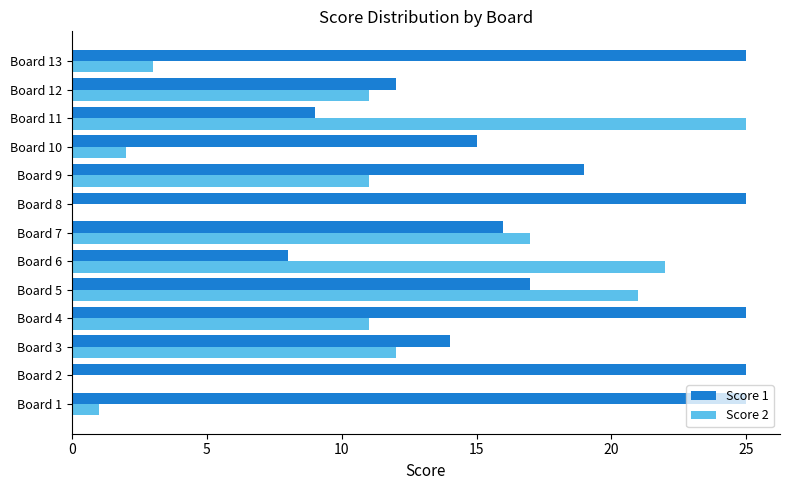

The Score 1 series shows 12 at Board 12. True or false?

True